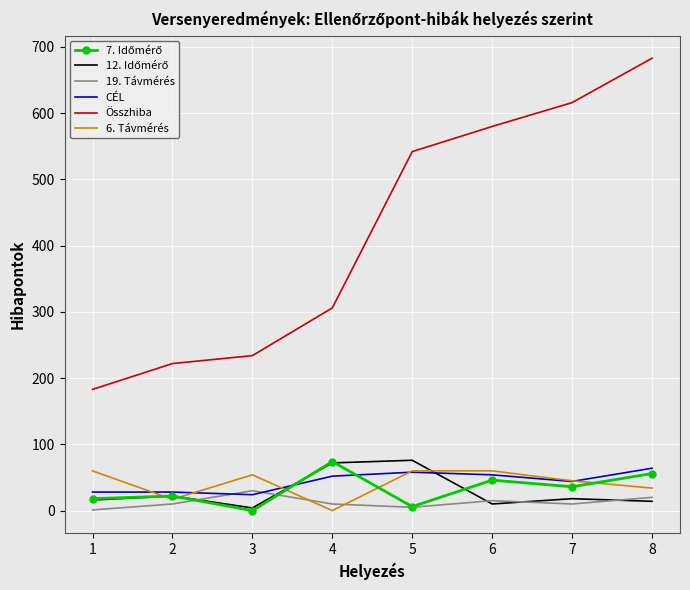

What is the difference between the CÉL values at 2 and 4?

24